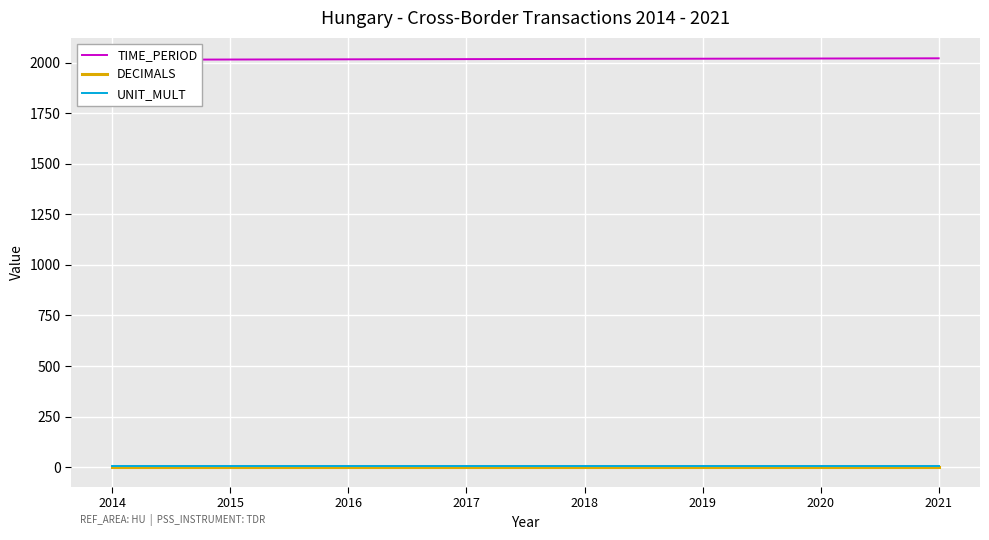

True or false: DECIMALS and UNIT_MULT cross at least once.

False